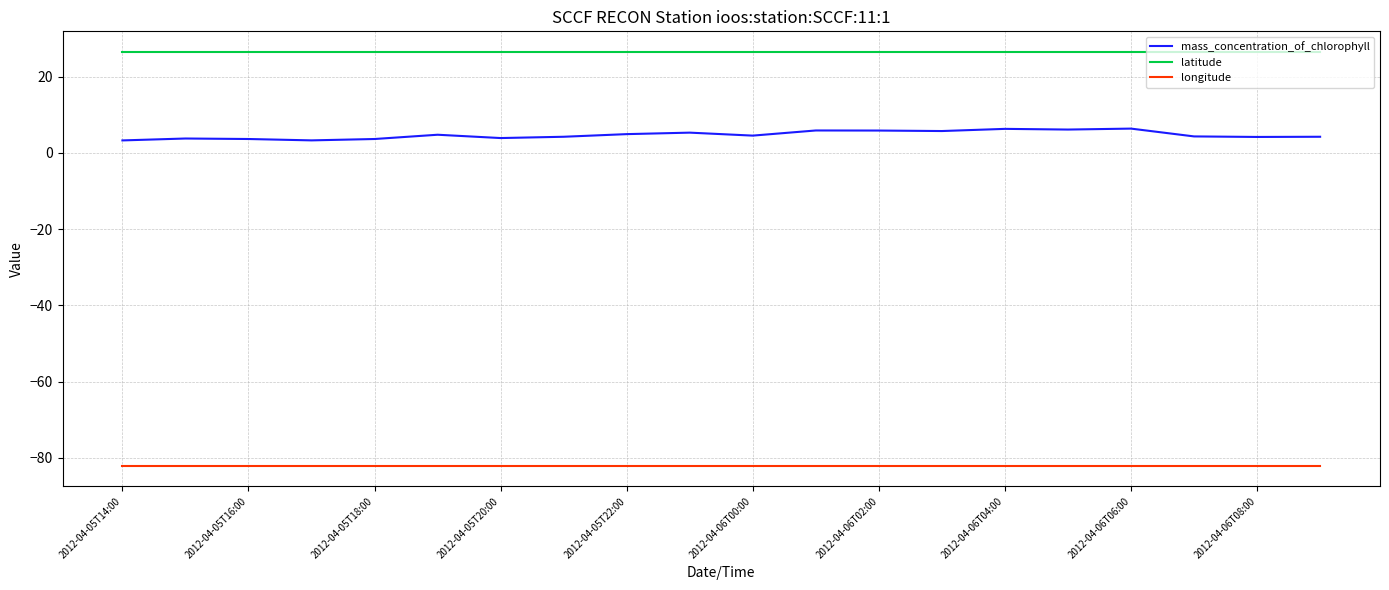

True or false: longitude and mass_concentration_of_chlorophyll intersect in this chart.

False